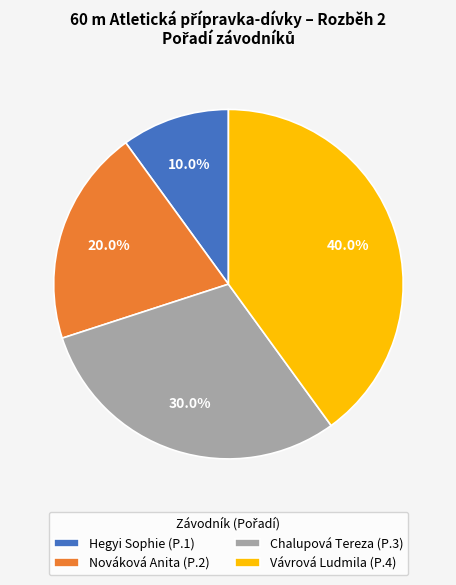

What is the largest slice in the pie chart?

Vávrová Ludmila